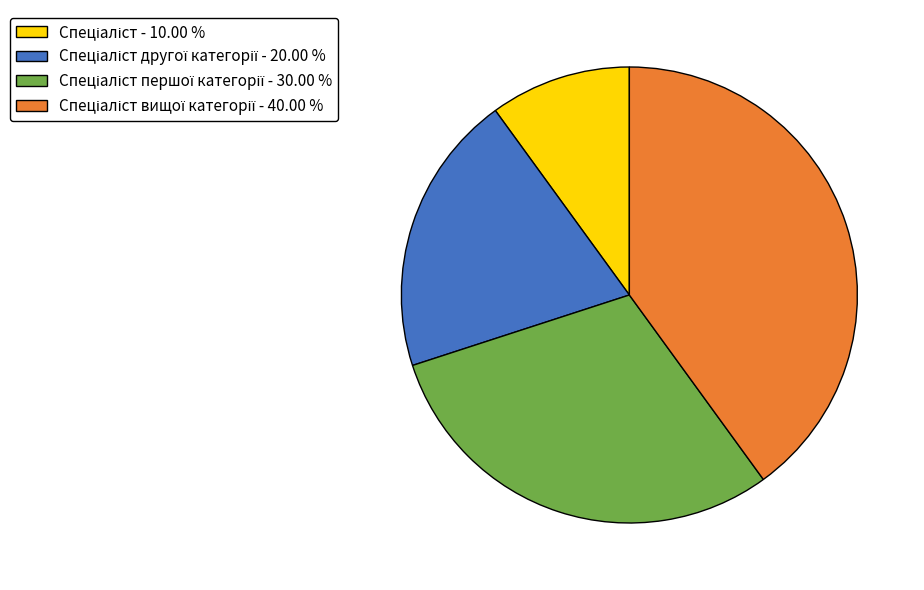

Does any single category account for the majority?

No